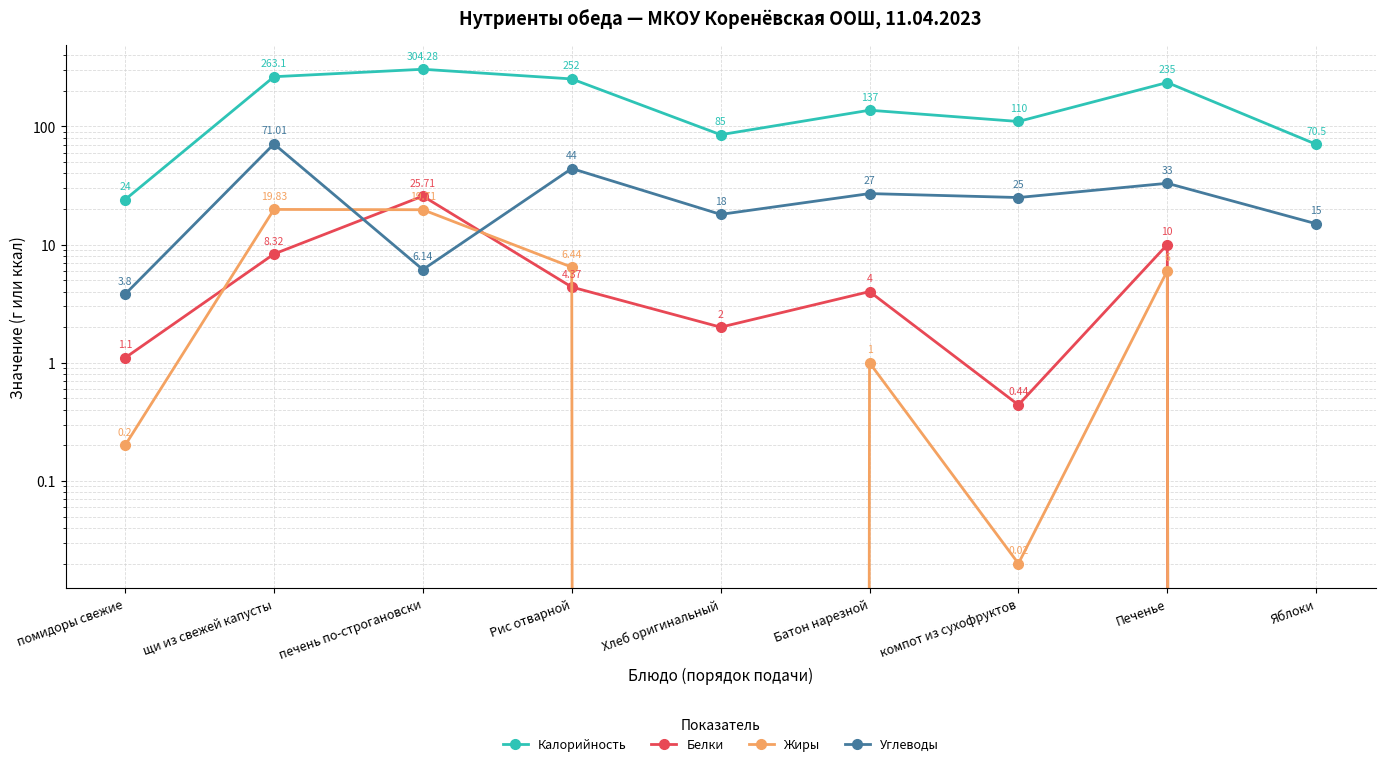

The value of Углеводы at Яблоки is 9.1. True or false?

False